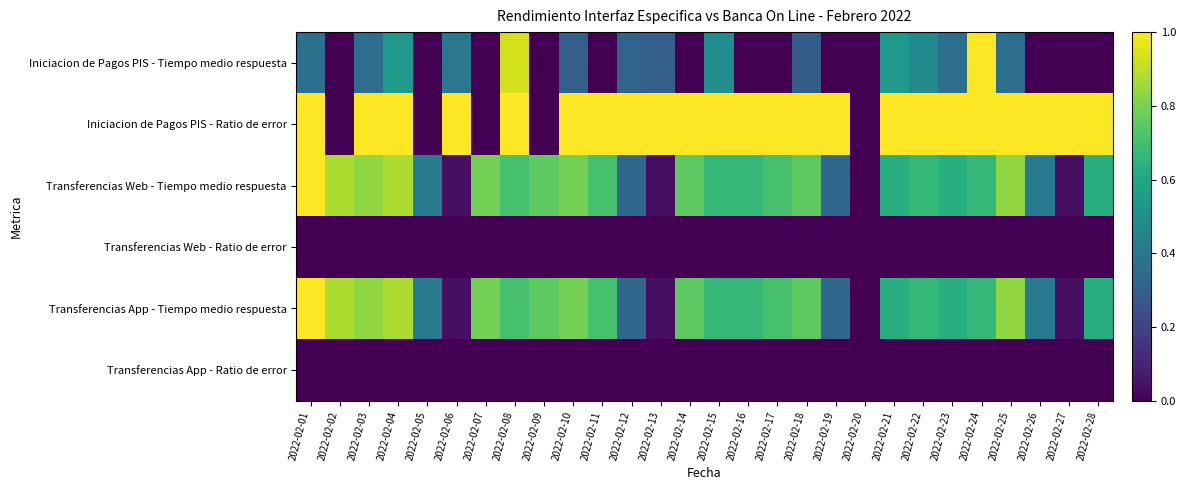

Between 2022-02-08 and 2022-02-22, which is larger?

2022-02-08